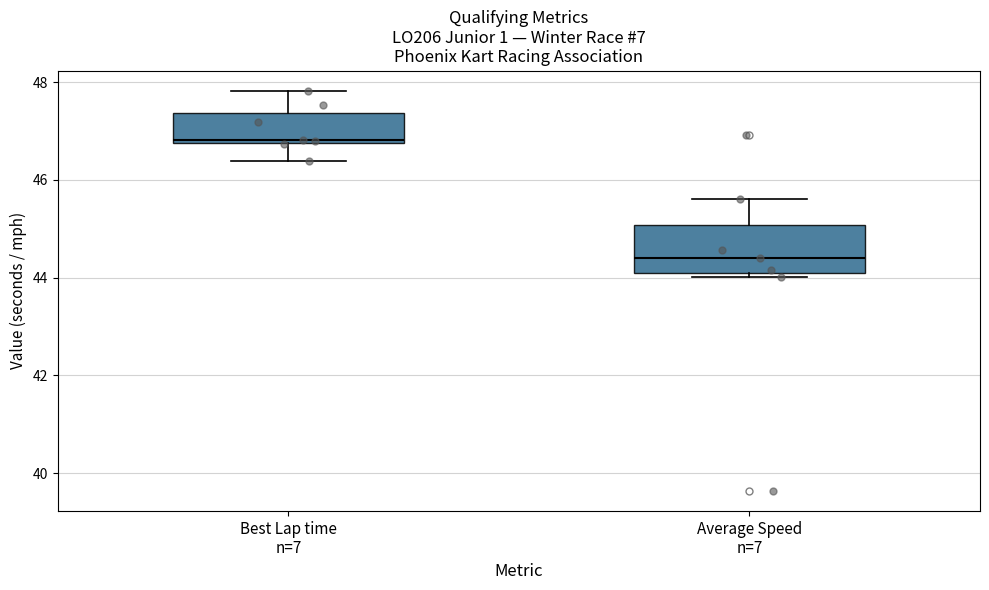

Reading left to right, read every box against the y-axis: the position of its median line, the range the box covers, and the ends of its whiskers. The values are not printed on the chart, so give them approximately, as read against the axis.

Best Lap time n=7: median 46.8 (just above the box's lower edge), box 46.8 to 47.4, whiskers 46.4 to 47.8
Average Speed n=7: median 44.4, box 44.0 to 45.0, whiskers 44.0 (just below the box's lower edge) to 45.6